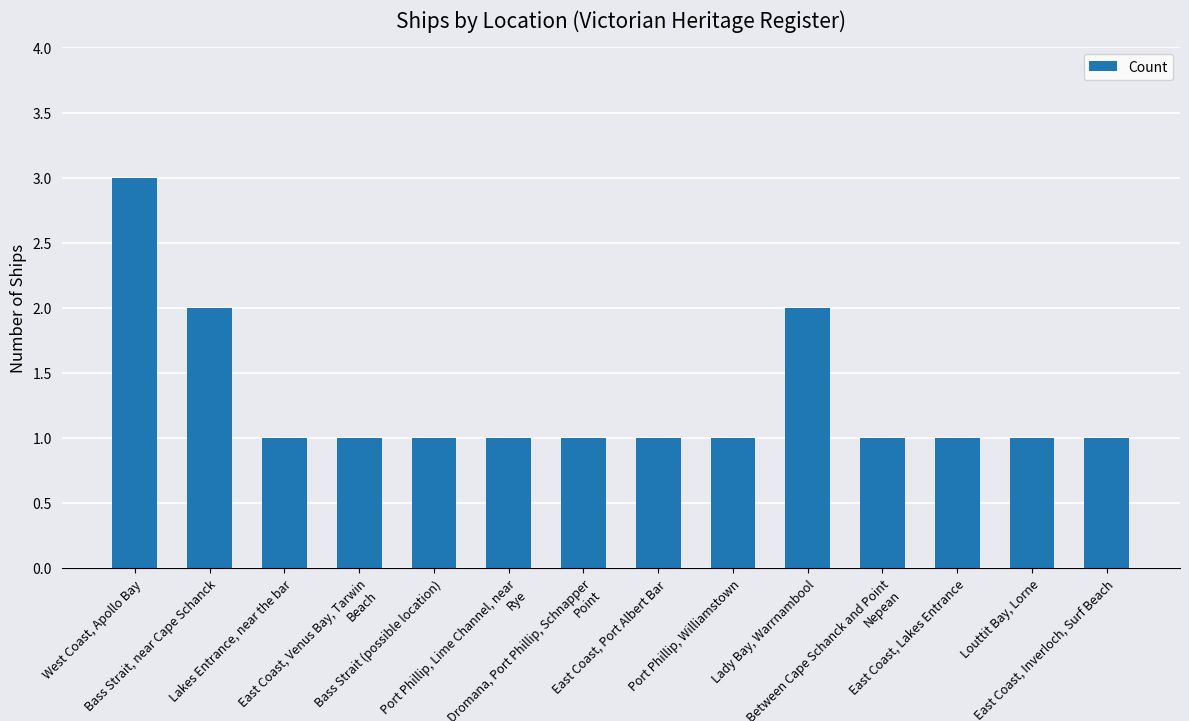

What position from the right is Dromana, Port Phillip, Schnapper Point?

8